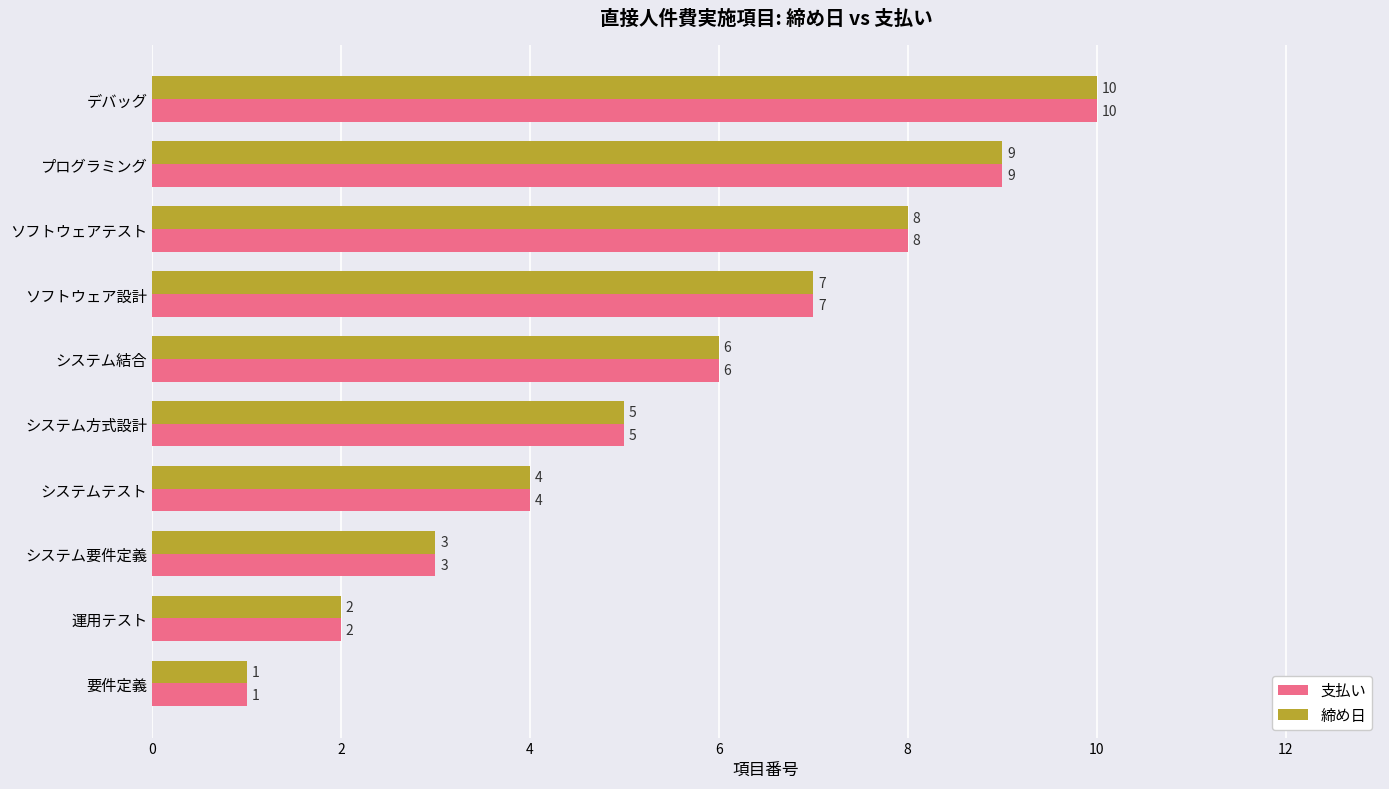

Is it true that 締め日 equals 4 at システムテスト?

True